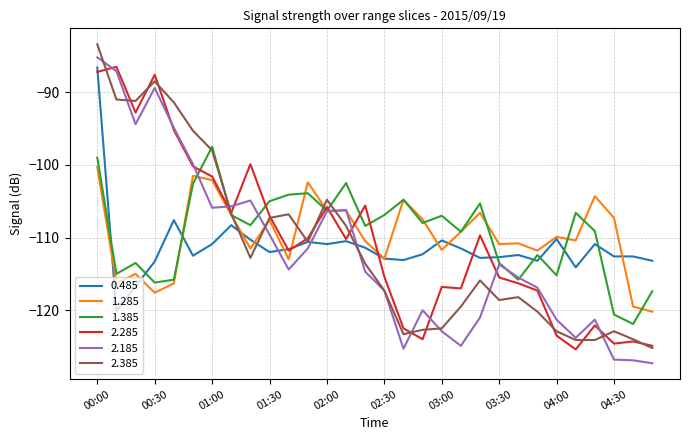

What is the smallest value displayed?

-127.3